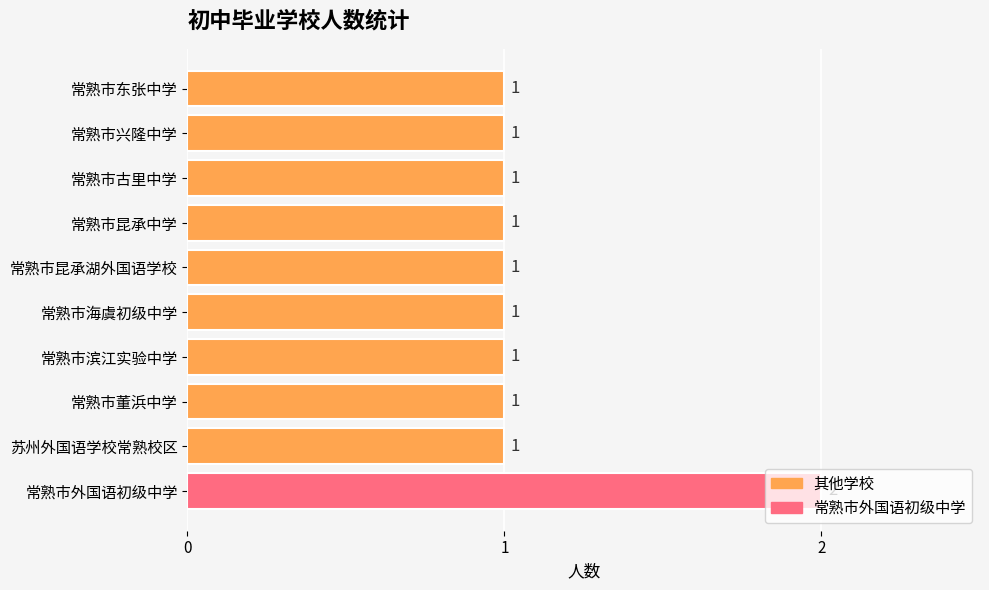

Count the number of categories in the chart.

10